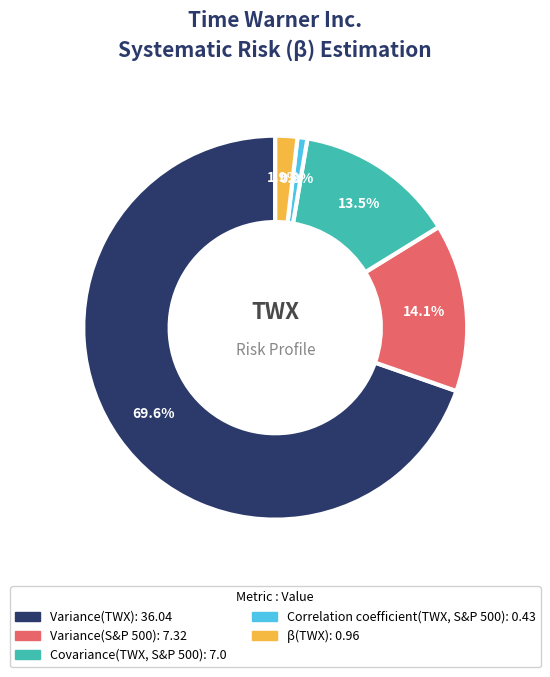

Between Variance(TWX) and Variance(S&P 500), which is larger?

Variance(TWX)